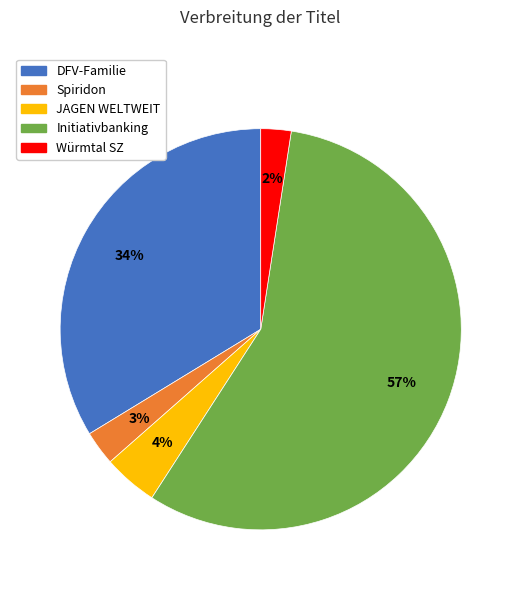

The JAGEN WELTWEIT slice represents 4% of the pie. True or false?

True